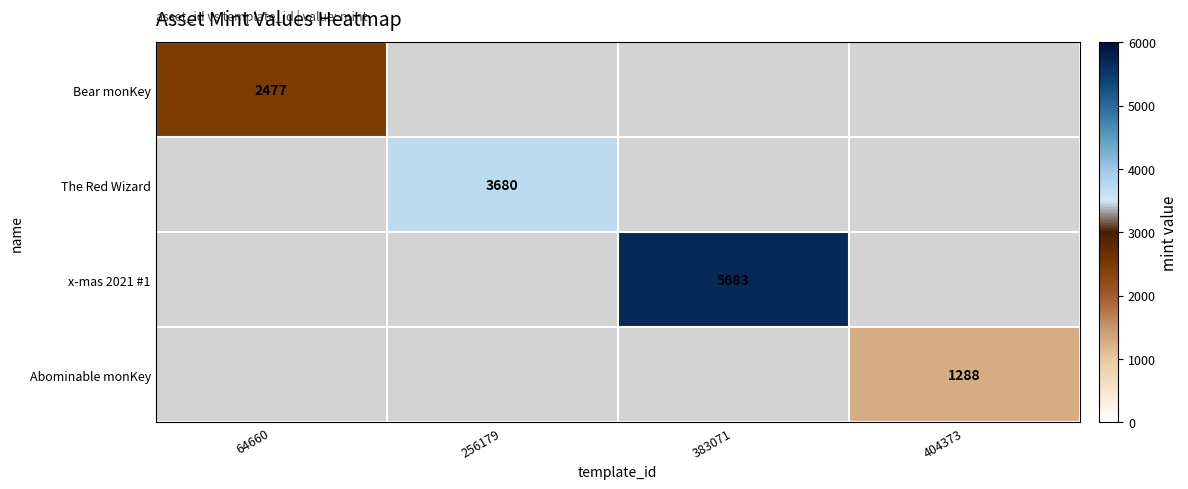

At how many categories does at least one series exceed 2714?

2